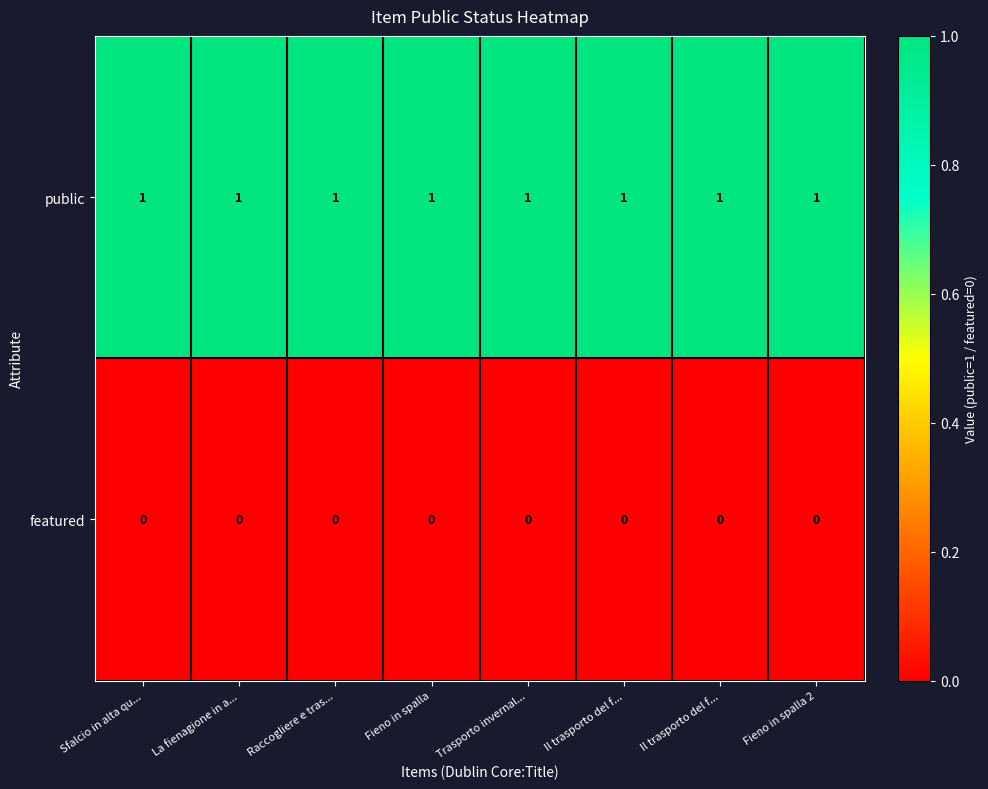

At how many categories does at least one series exceed 0?

8